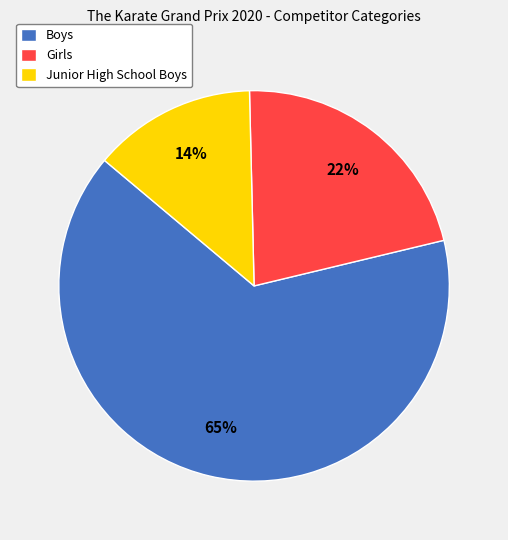

True or false: Girls accounts for 22% of the total.

True